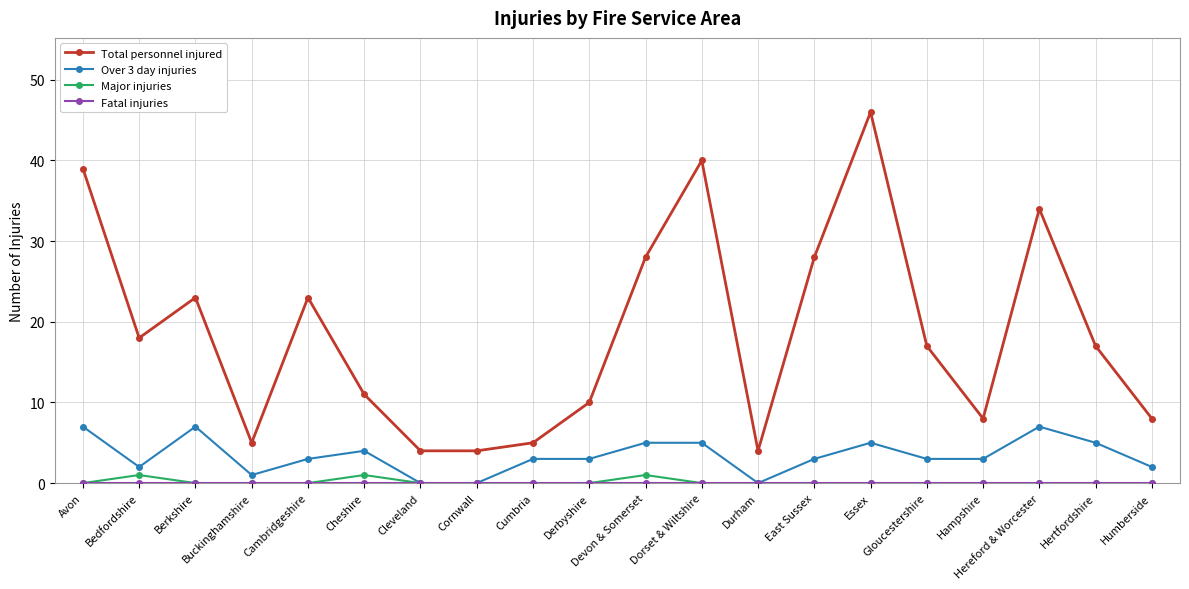

True or false: Total personnel injured and Major injuries intersect in this chart.

False